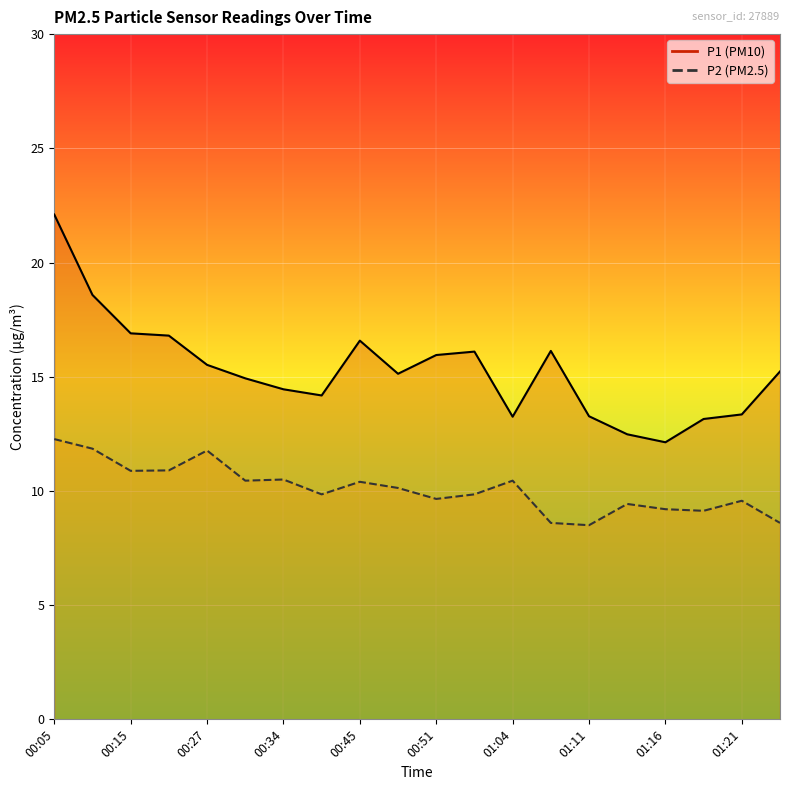

At which category is the sum across all series the highest?

00:05